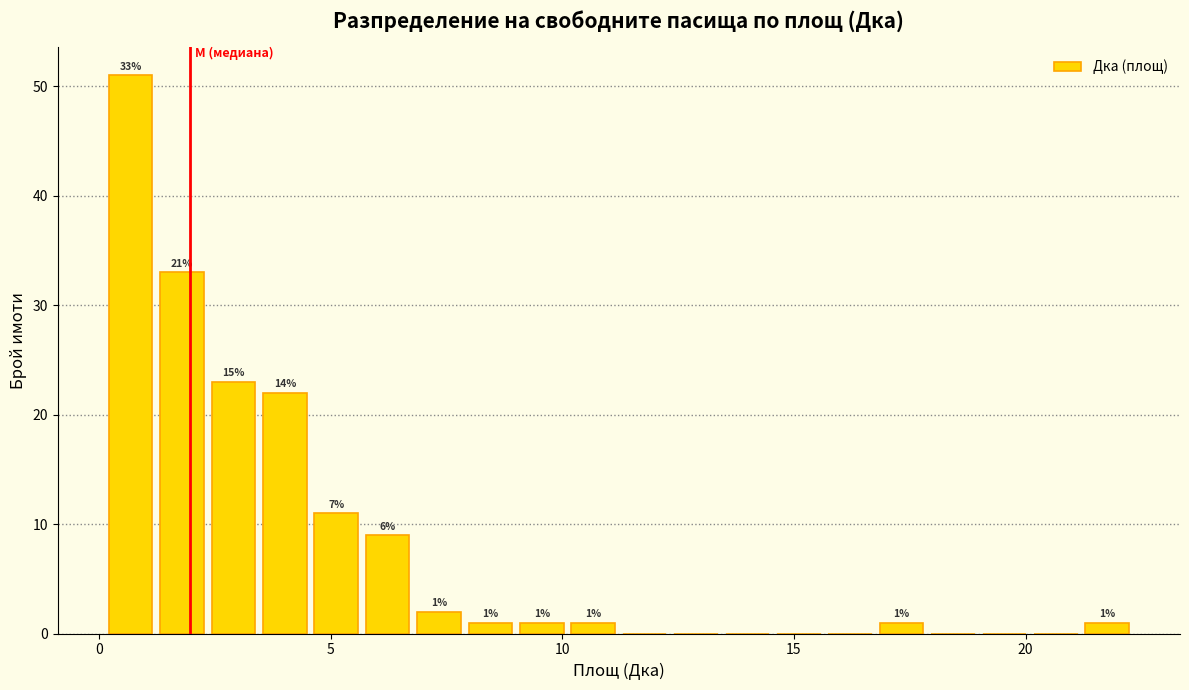

Read against the x-axis, roughly where is the centre of the tallest bar?

0.5